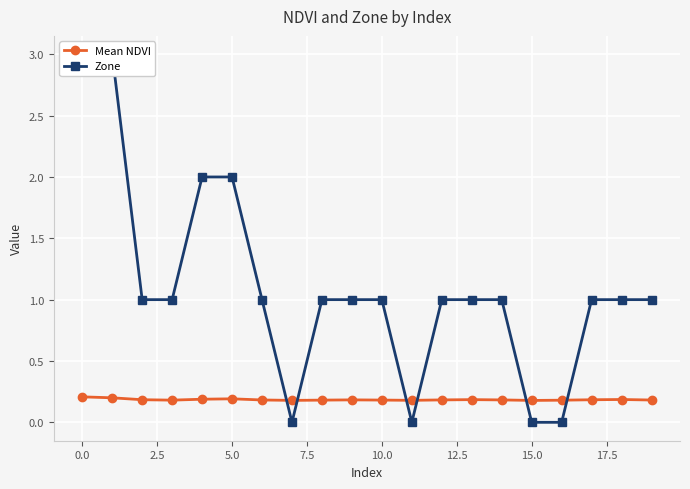

Which series changed the most between 11 and 15?

Mean NDVI